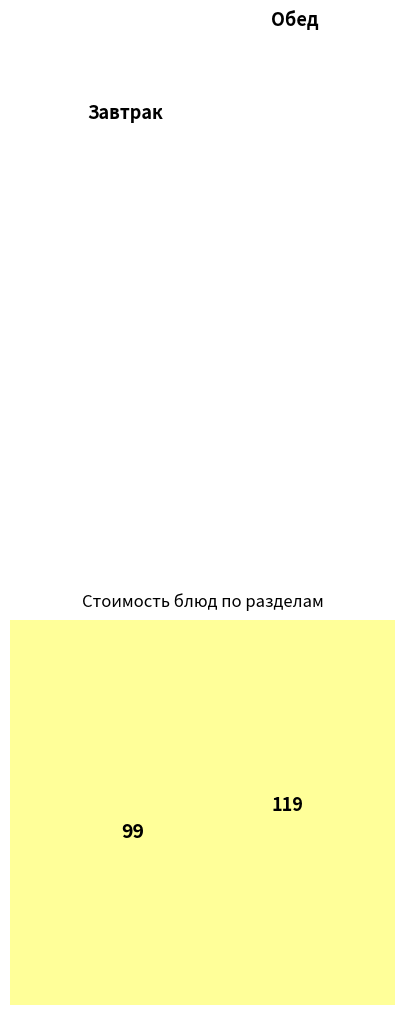

How much of the chart is everything except 1 блюдо?

89.7%